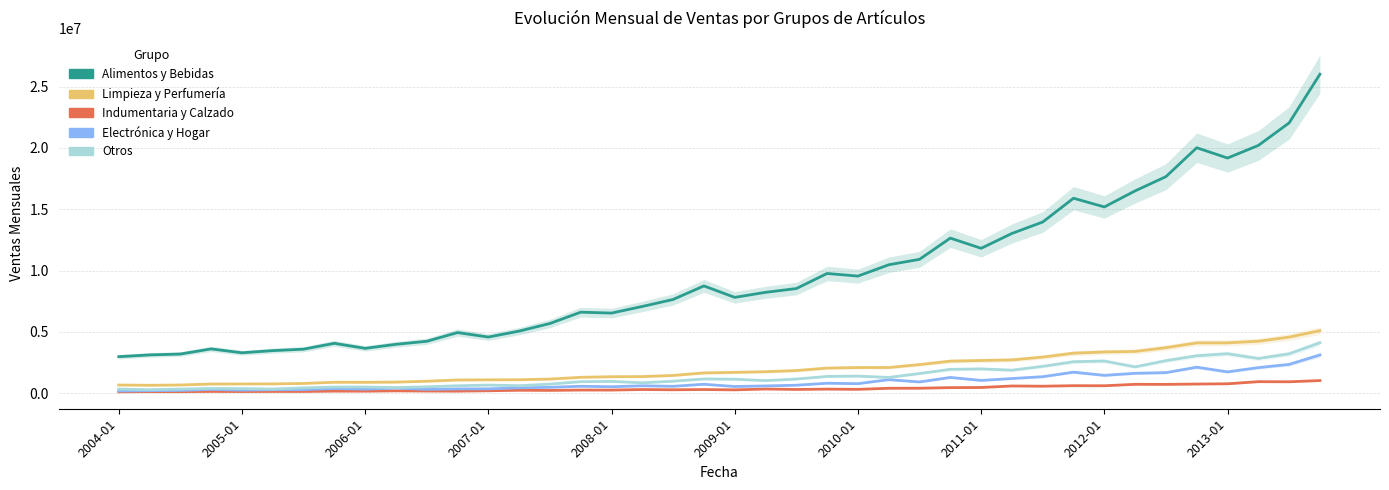

True or false: Indumentaria y Calzado and Otros cross at least once.

False